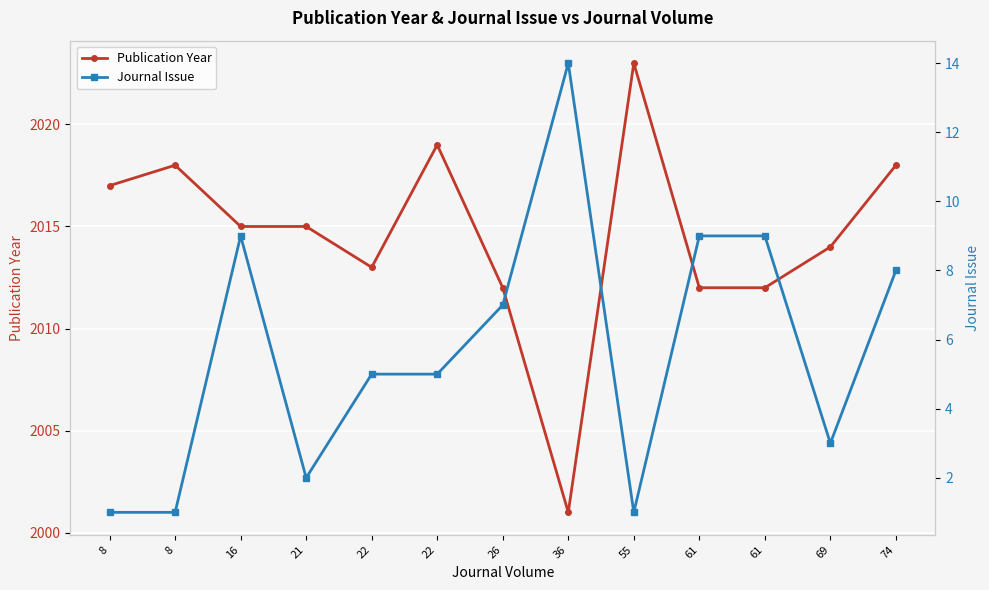

What is the value of the Journal Issue point at the 10th from the left?

9